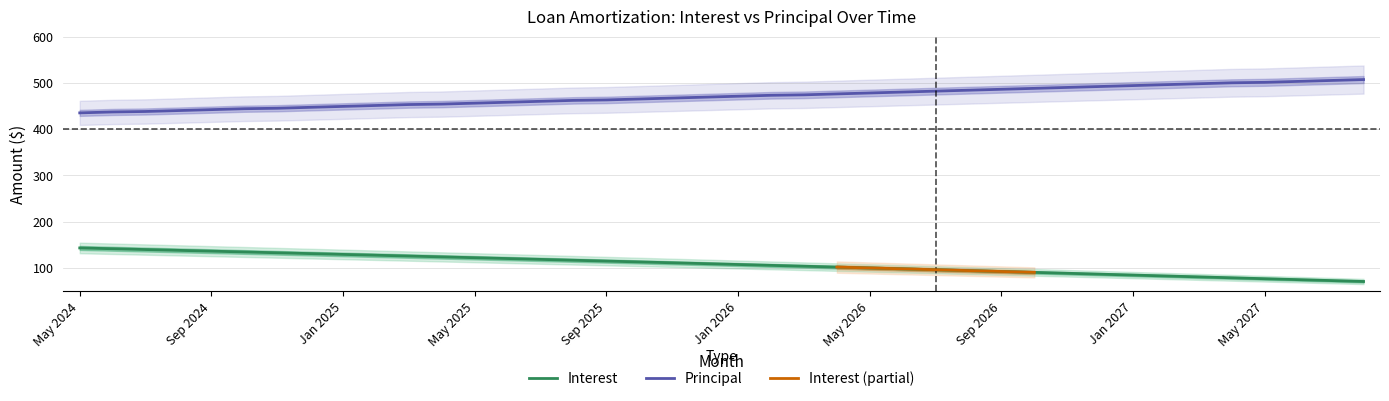

What is the highest value of the Principal series?

507.0